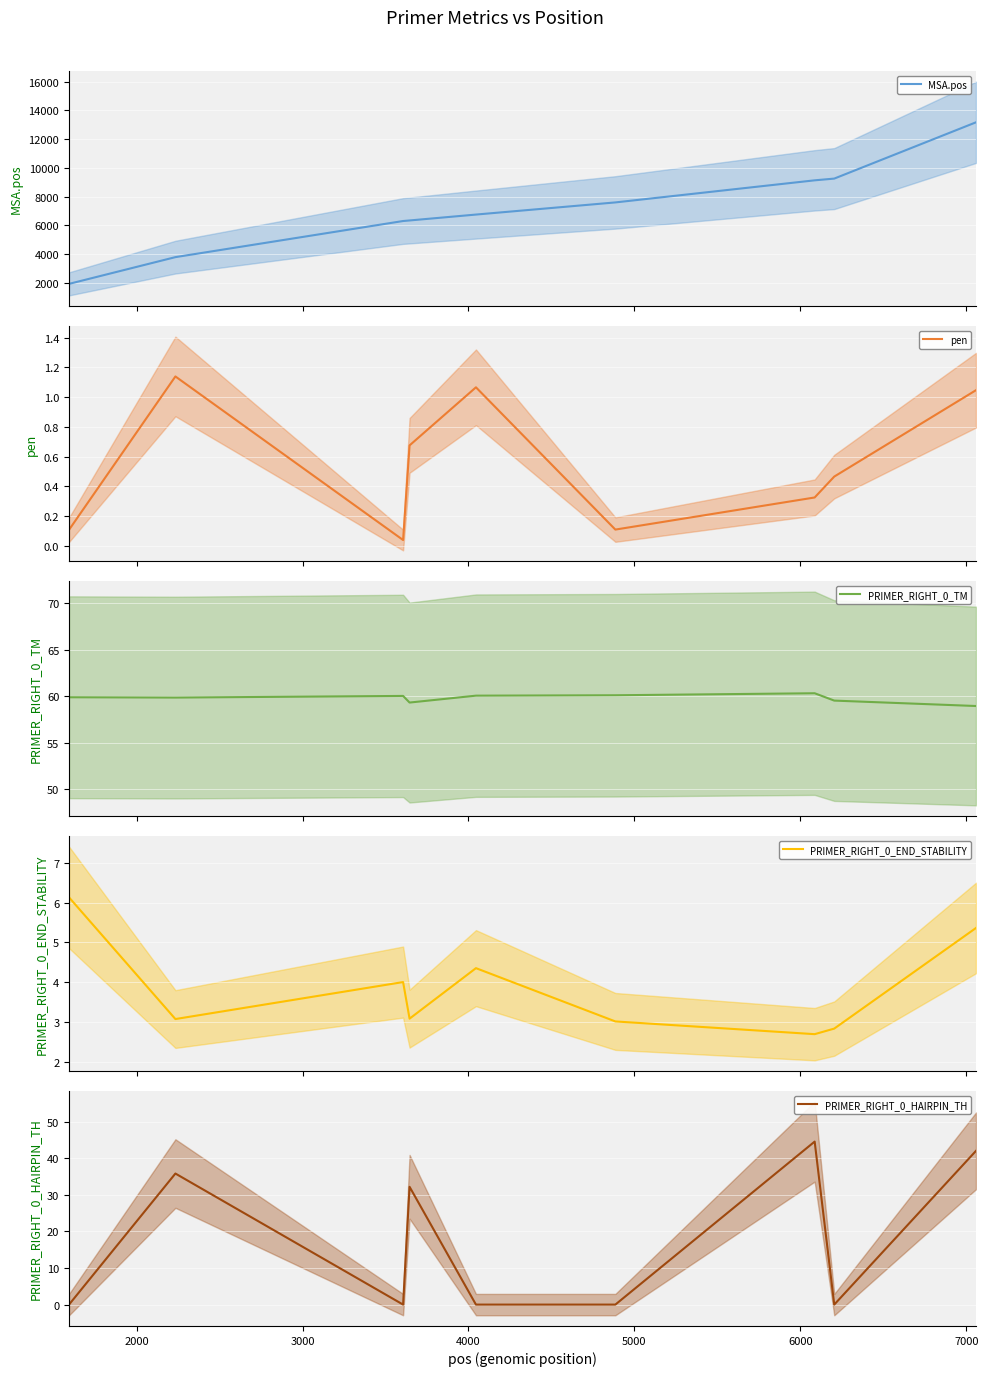

What is the maximum value for MSA.pos?

13173